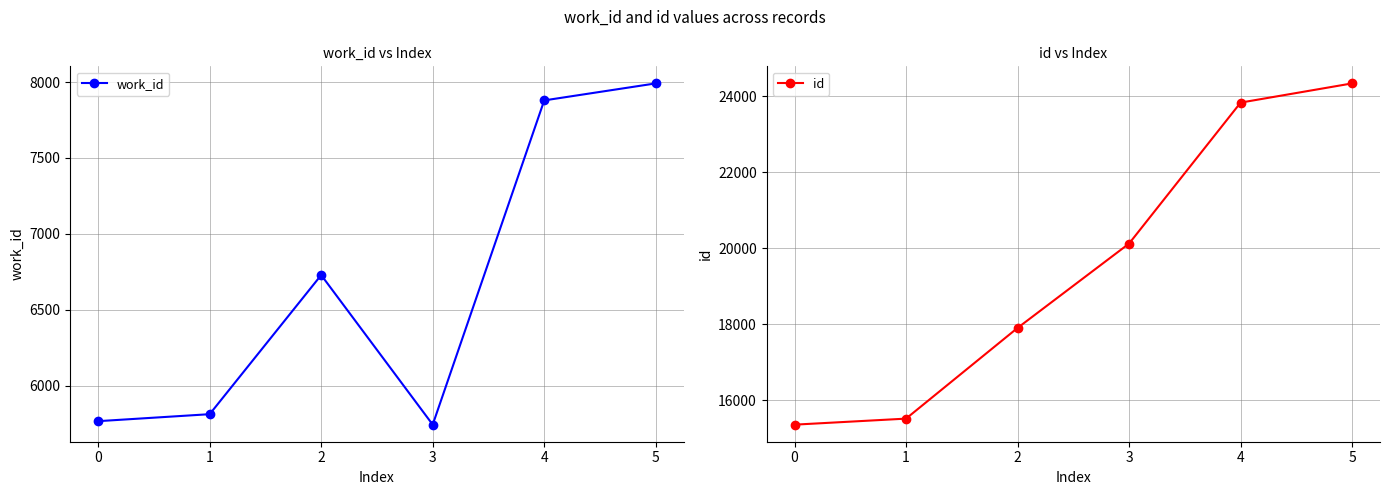

What is the maximum value for work_id?

7991